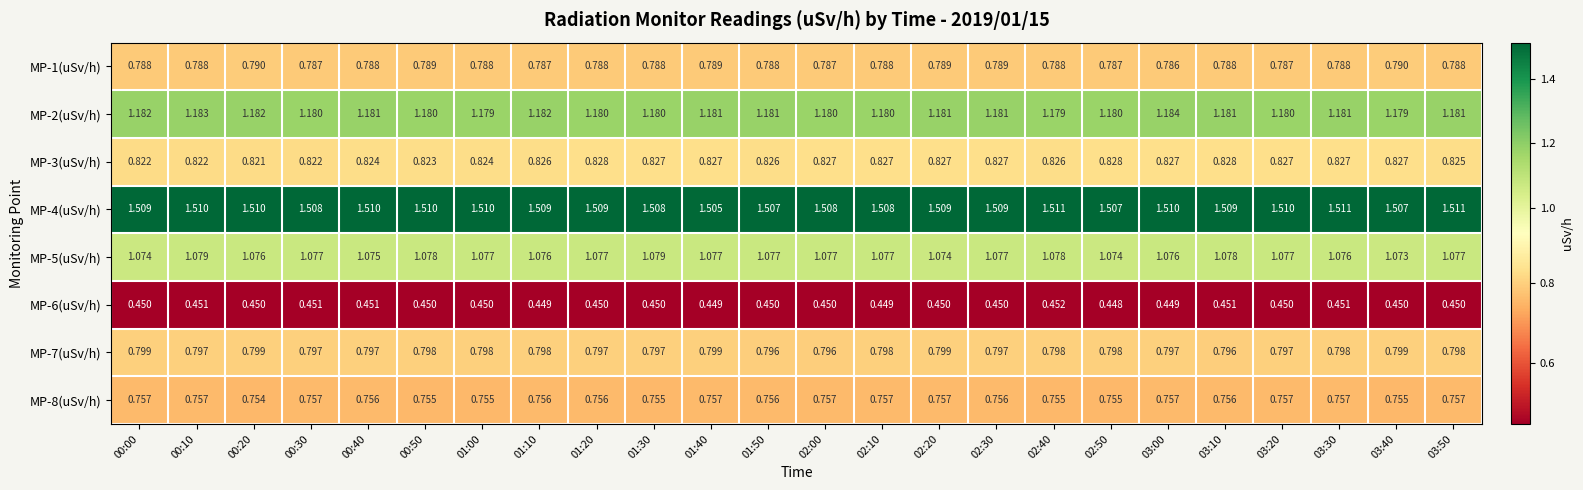

Is the value of MP-3(uSv/h) at 02:40 greater than the value of MP-2(uSv/h) at 03:50?

No